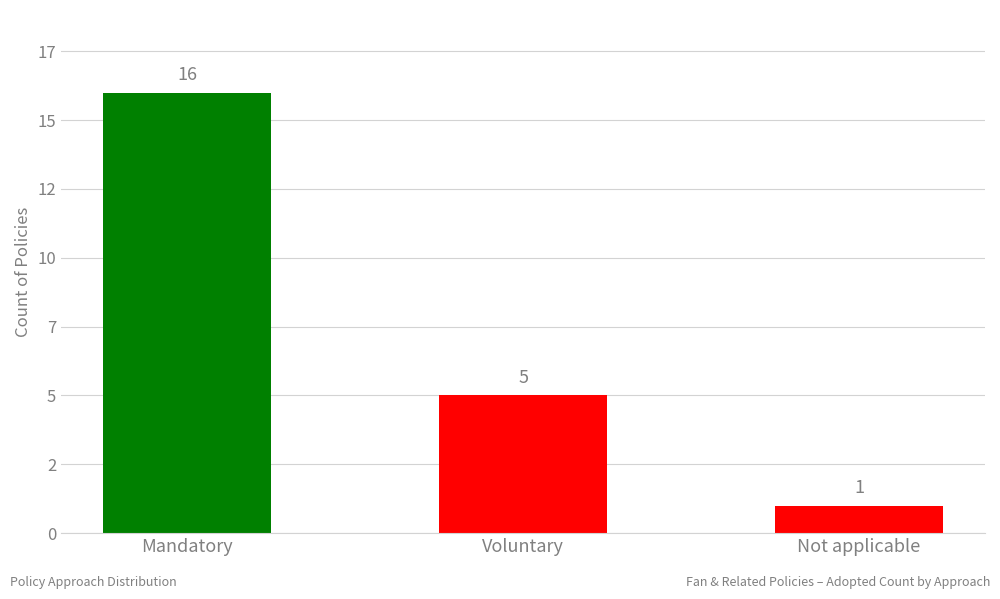

Which category has the lowest value across all series?

Not applicable